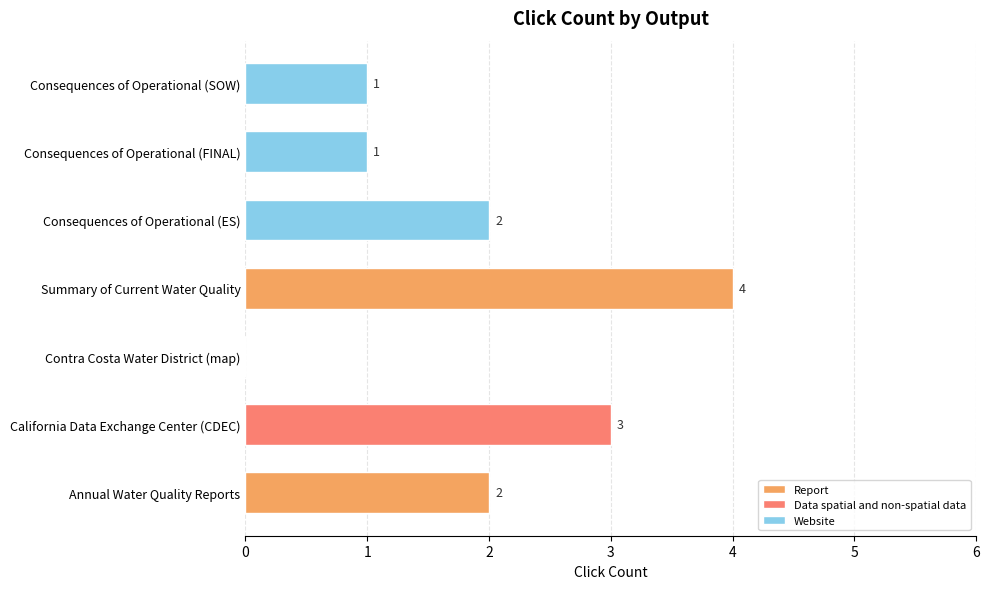

What is the difference between the second highest and second lowest values?

2